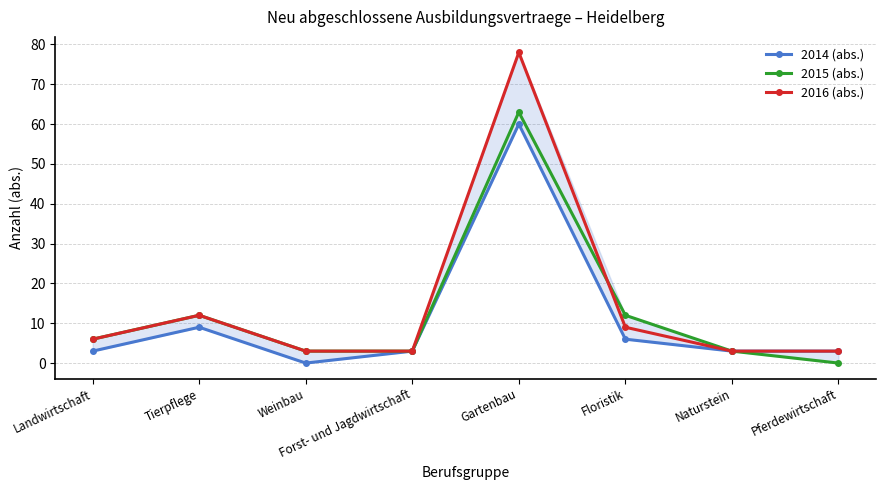

What is the difference between the highest and lowest values at Pferdewirtschaft?

3